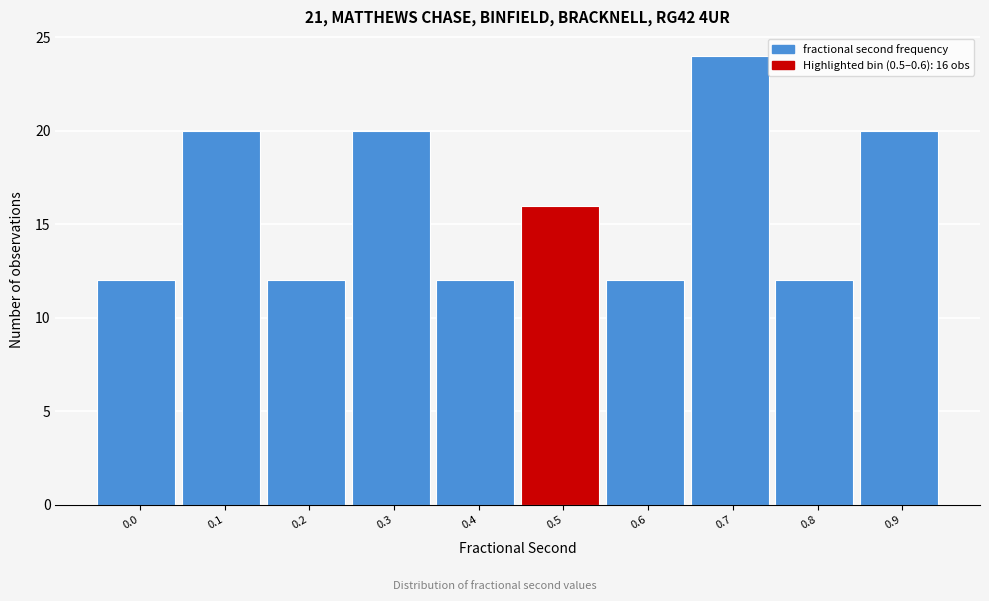

Reading left to right, transcribe all the data shown in this chart.

0.0=12	0.1=20	0.2=12	0.3=20	0.4=12	0.5=16	0.6=12	0.7=24	0.8=12	0.9=20